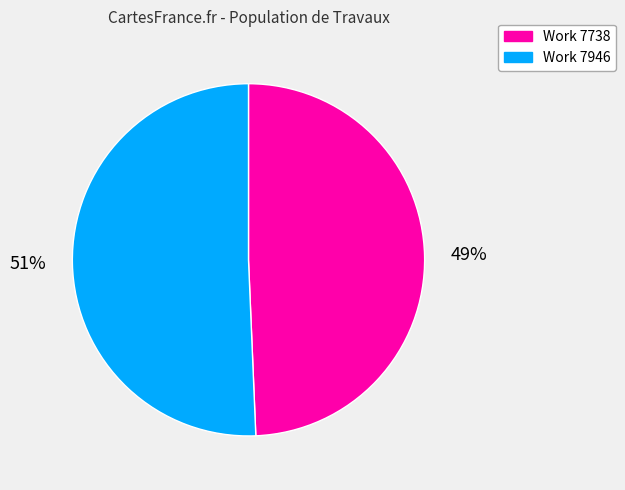

Is there any slice that represents more than half of the pie?

Yes